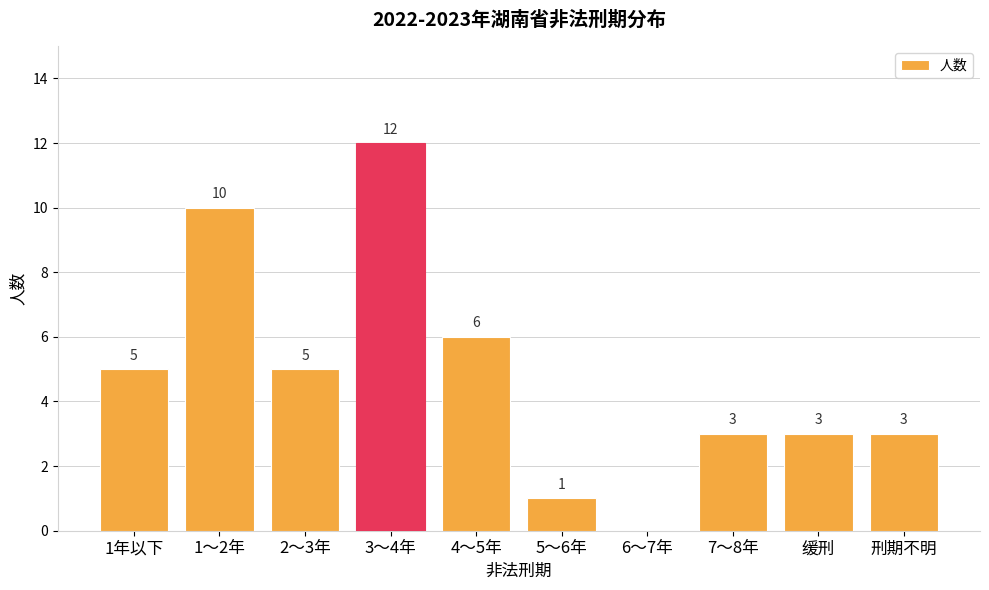

True or false: the data shows 6 at 4～5年.

True